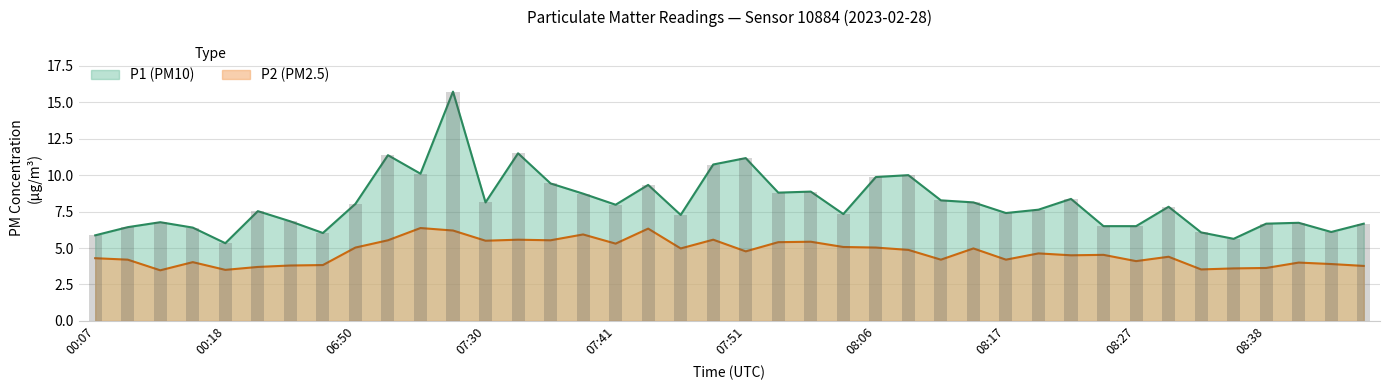

What is the minimum value shown in the chart?

3.5